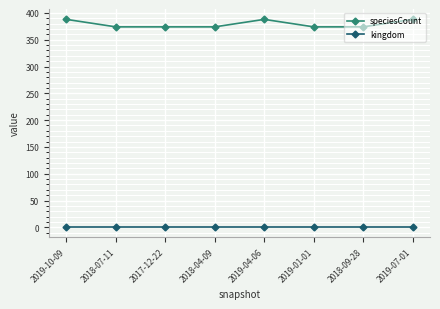

List the series in order of their peak value, lowest first.

kingdom, speciesCount